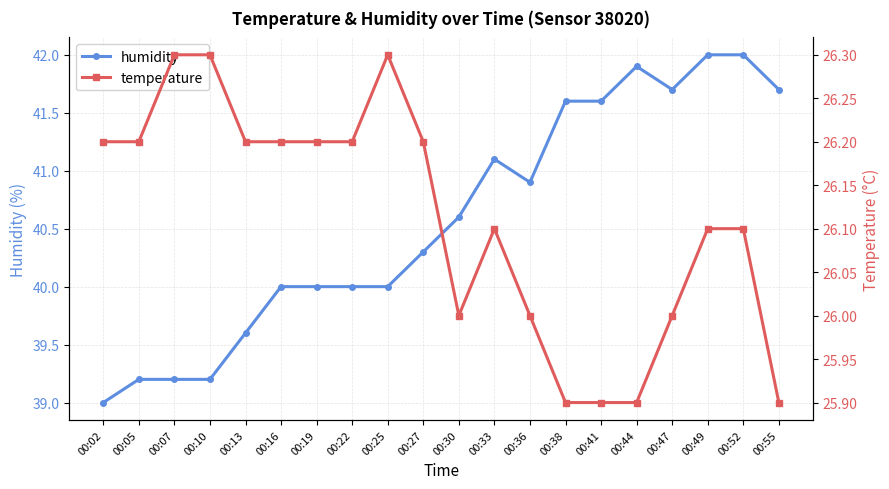

Which series has the largest total across all categories?

humidity